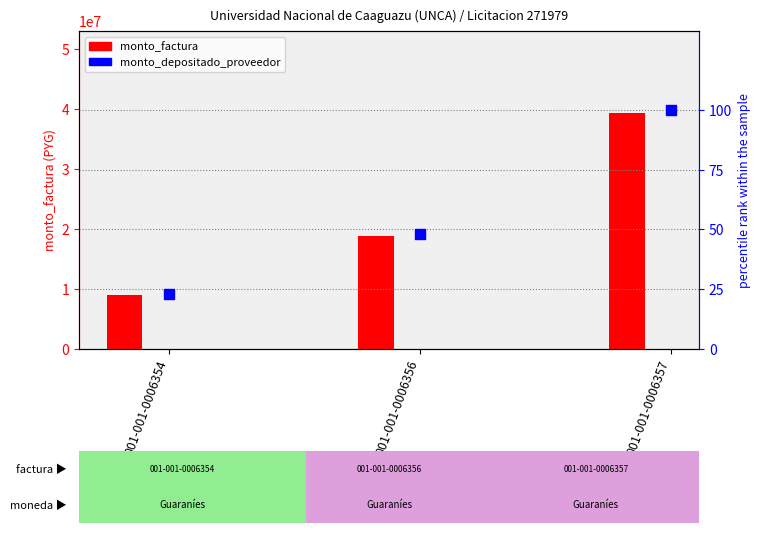

Which series has the largest total across all categories?

monto_factura